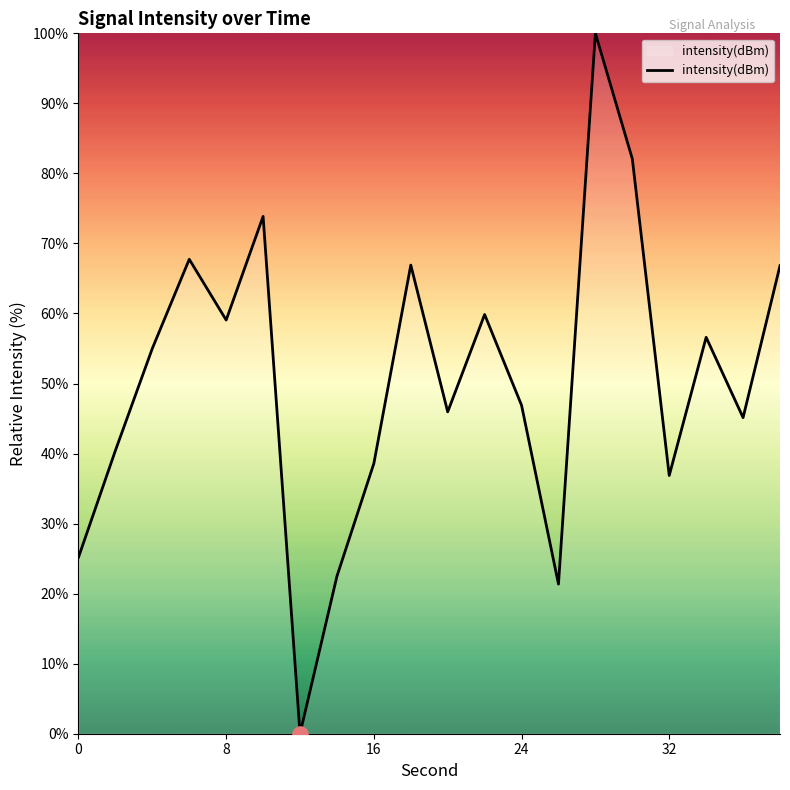

What is the maximum value shown in the chart?

100.0